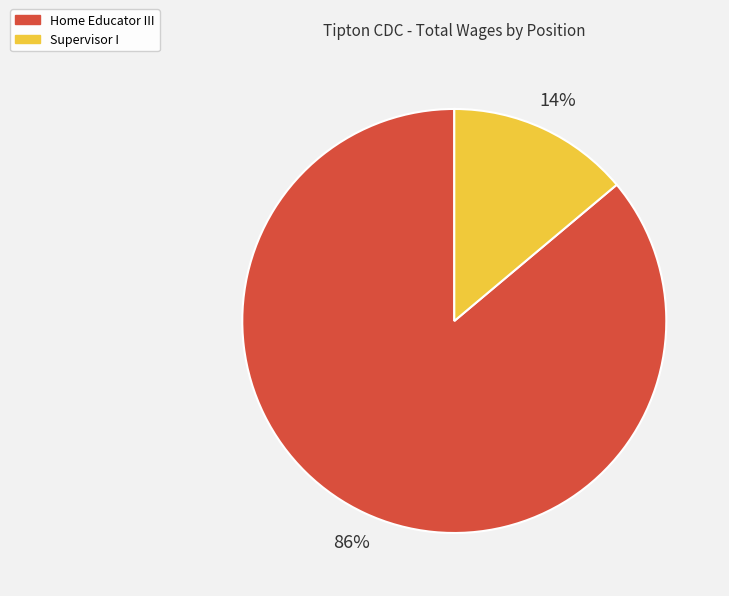

Count the number of slices in the pie.

2